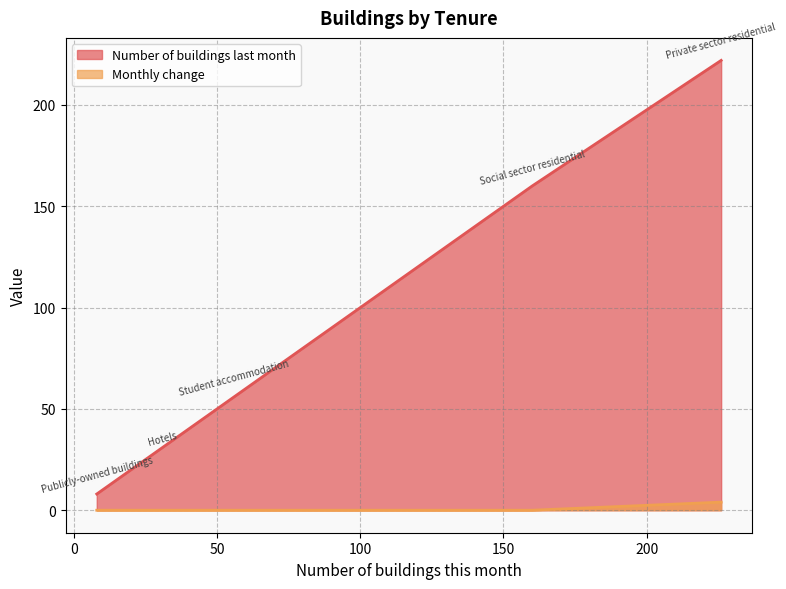

At Hotels, list the series in order from smallest to largest.

Monthly change, Number of buildings last month